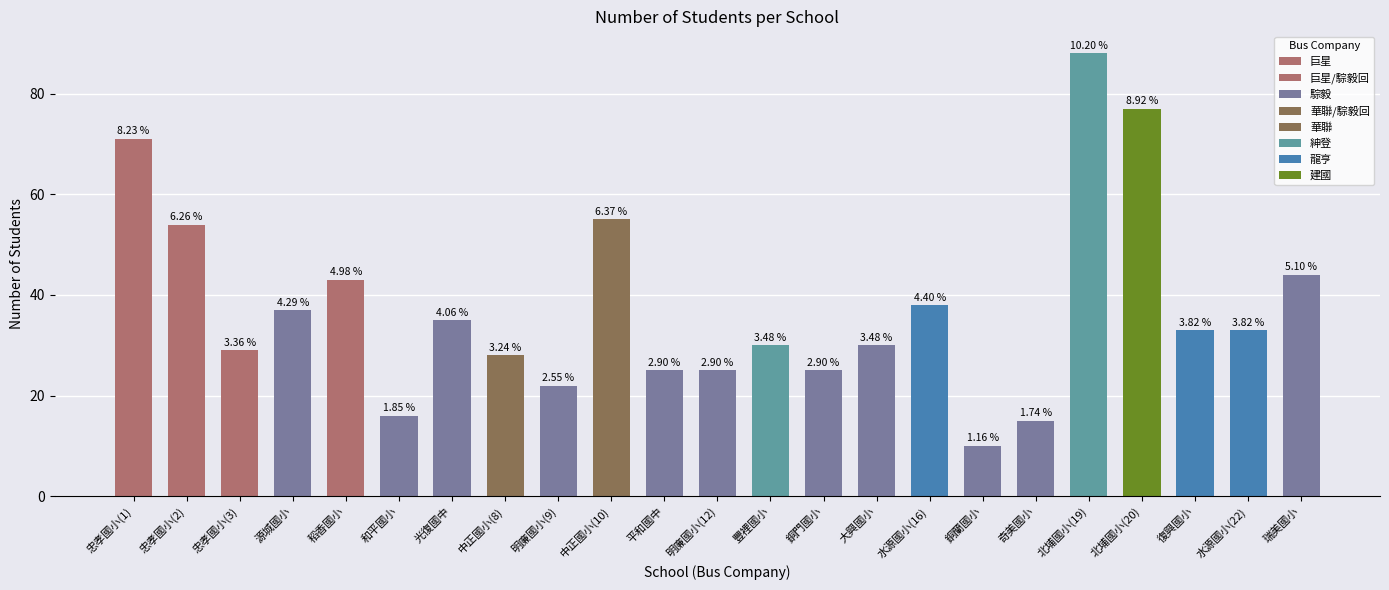

How many bars are there in total?

23